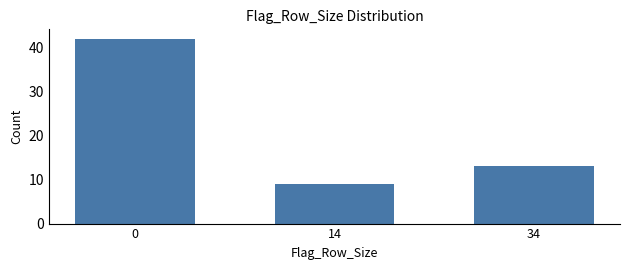

Reading left to right, list all the values displayed in this chart.

42	9	13